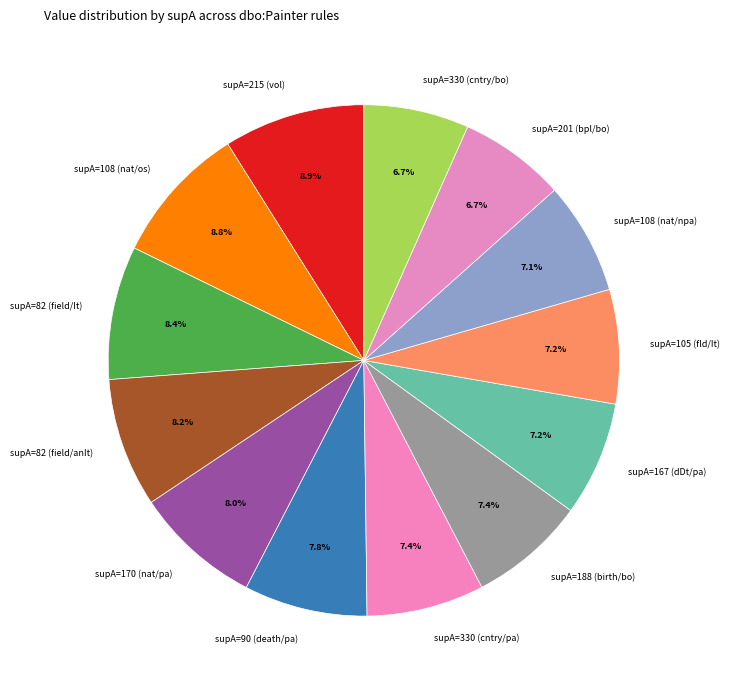

What portion of the pie excludes supA=82 (field/anIt)?

91.8%